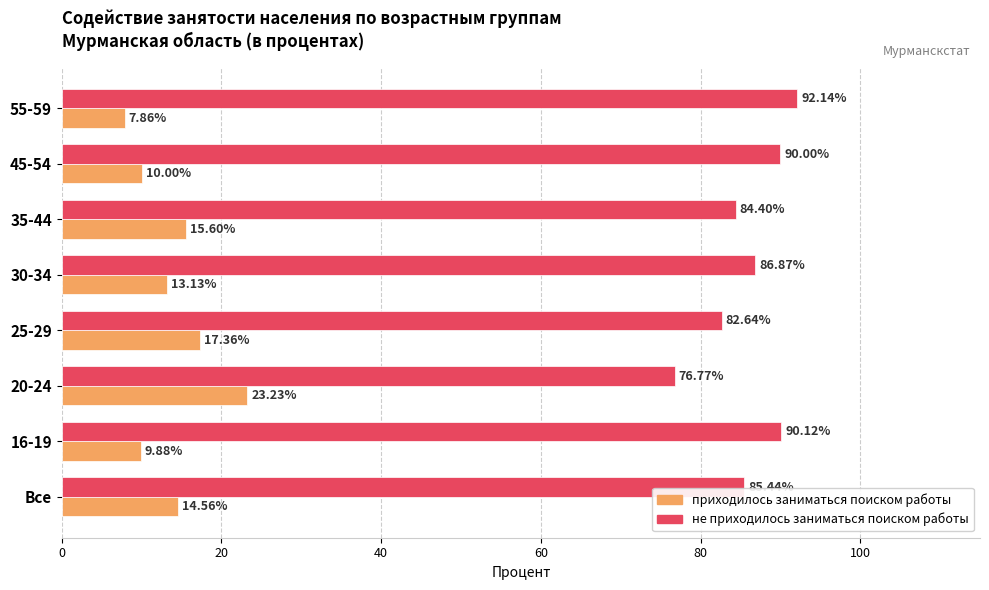

How many values in the приходилось заниматься поиском работы series exceed 14?

4